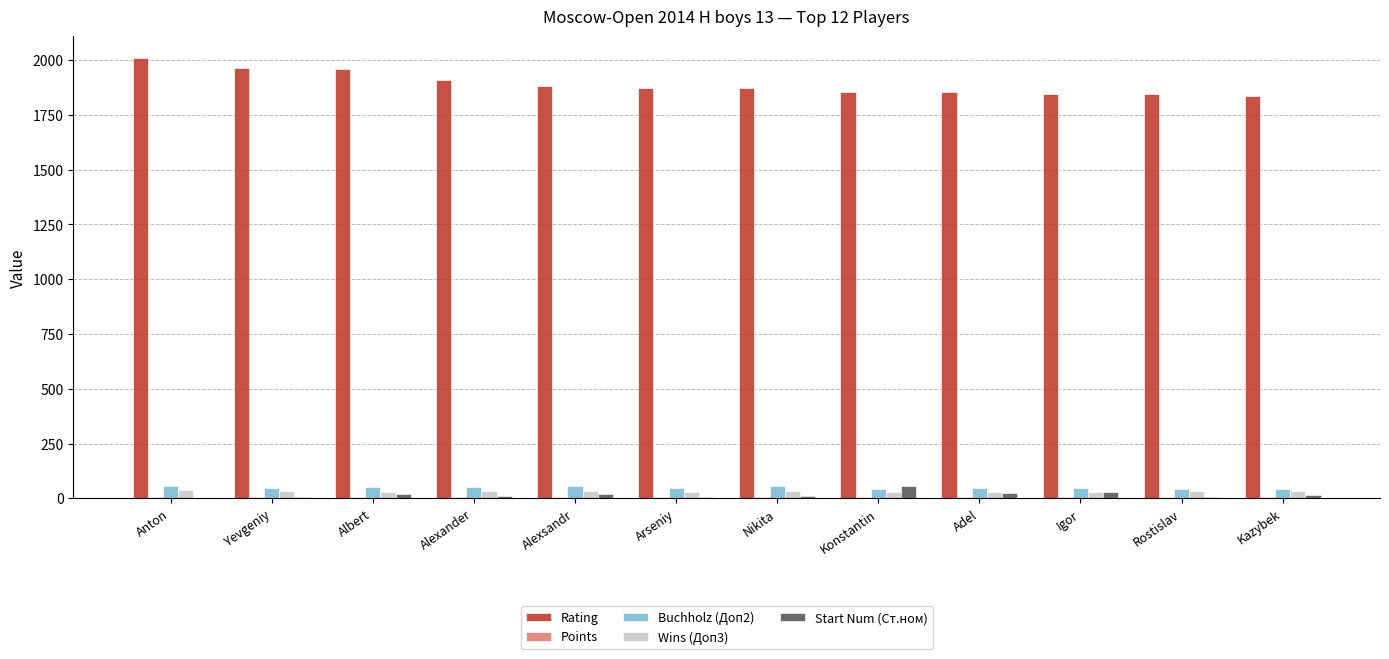

Which series has the largest total across all categories?

Rating